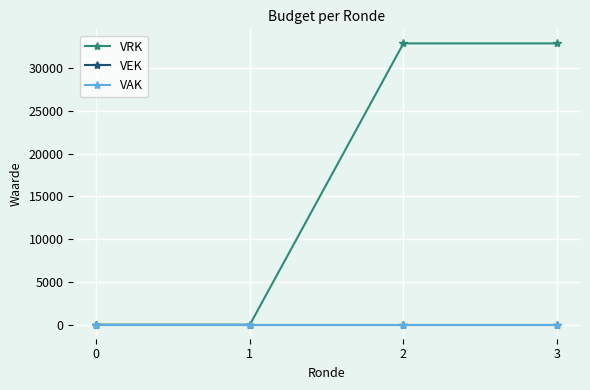

Is this an area chart (filled region under the line)?

No